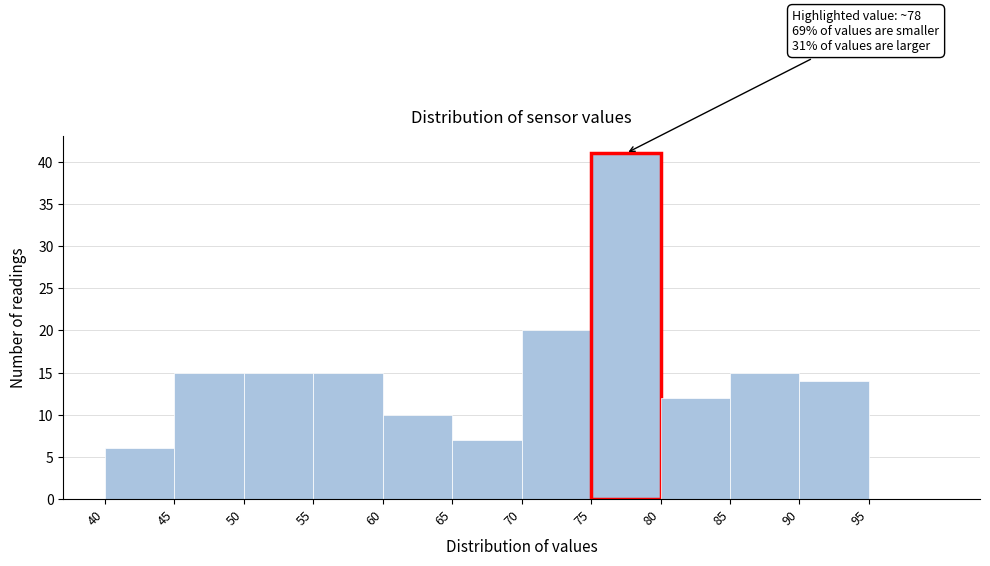

Over which range of the x-axis is the bar tallest?

75 to 80